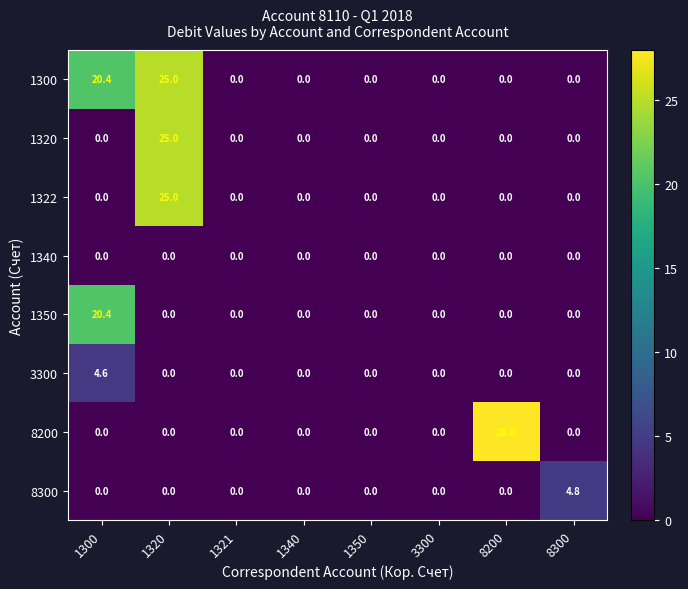

What is the average value of the 1322 series?

3.1